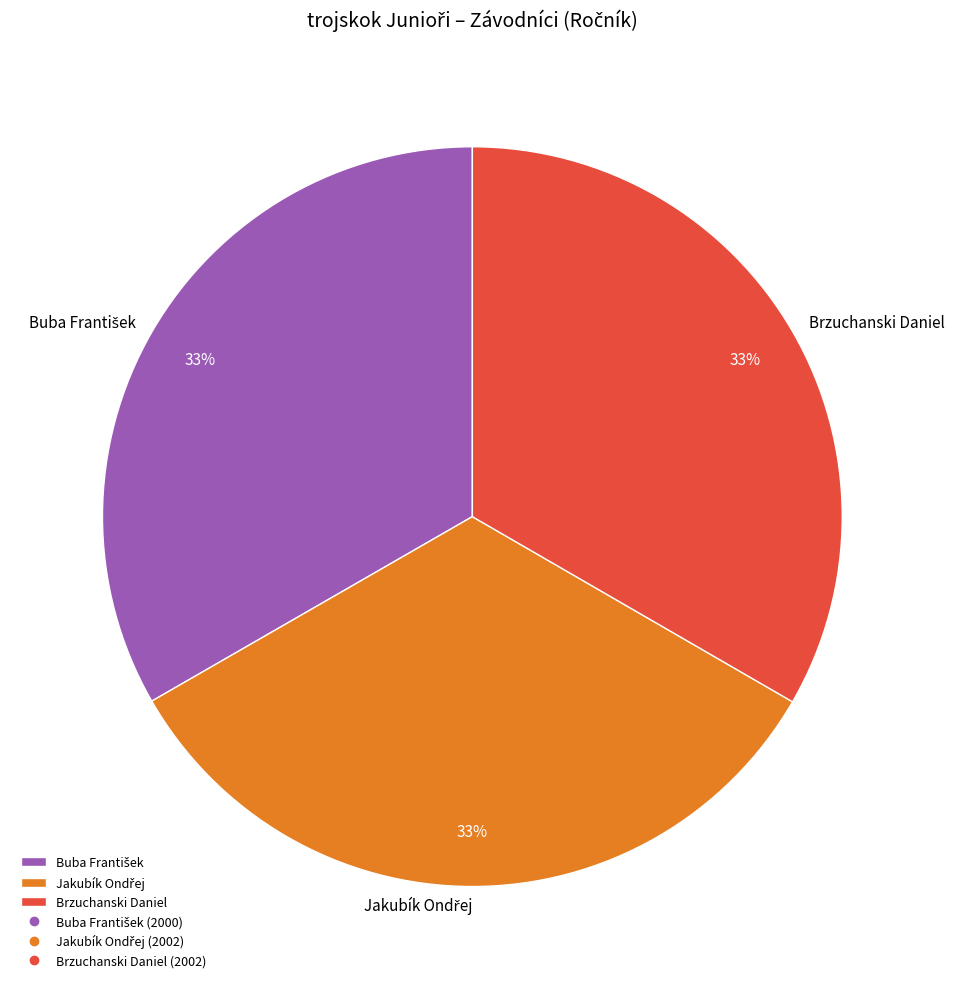

To the nearest percent, what percentage of the pie is Brzuchanski Daniel?

33%